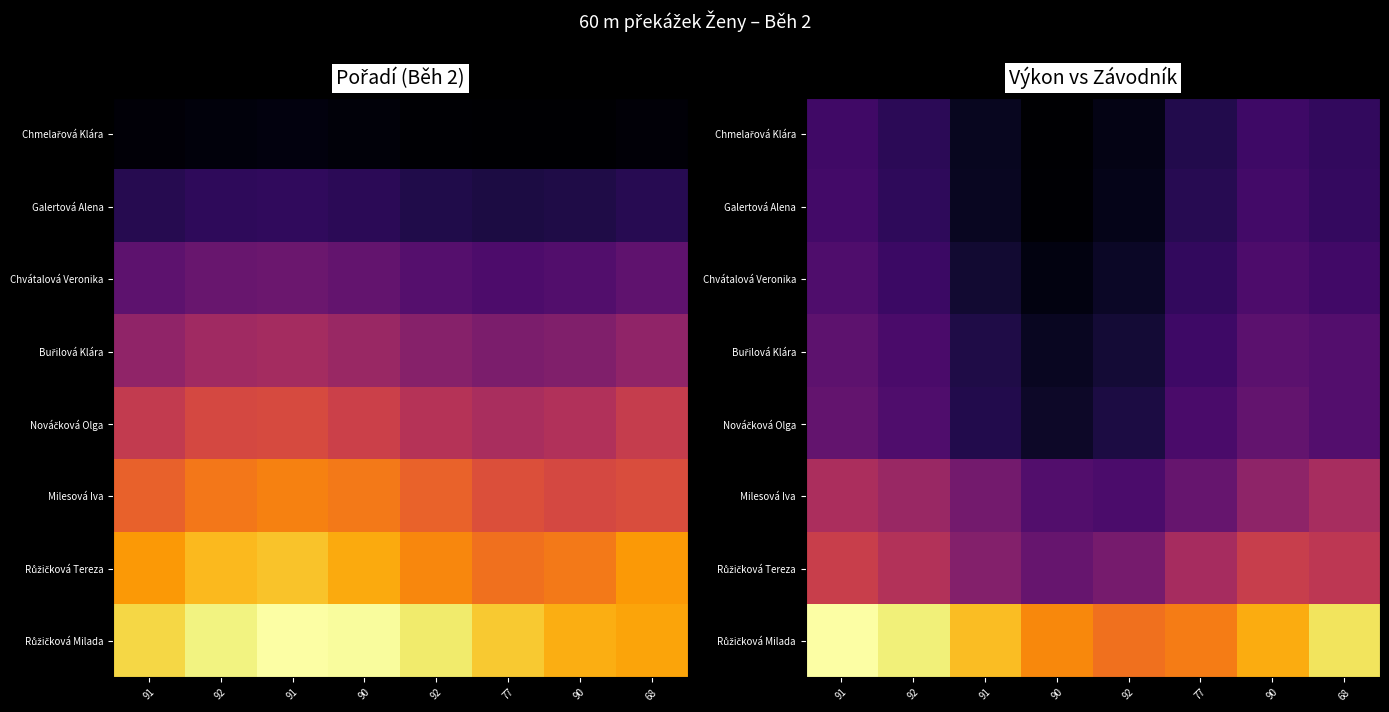

List the series in order of their peak value, lowest first.

Chmelařová Klára, Galertová Alena, Chvátalová Veronika, Buřilová Klára, Nováčková Olga, Milesová Iva, Růžičková Tereza, Růžičková Milada